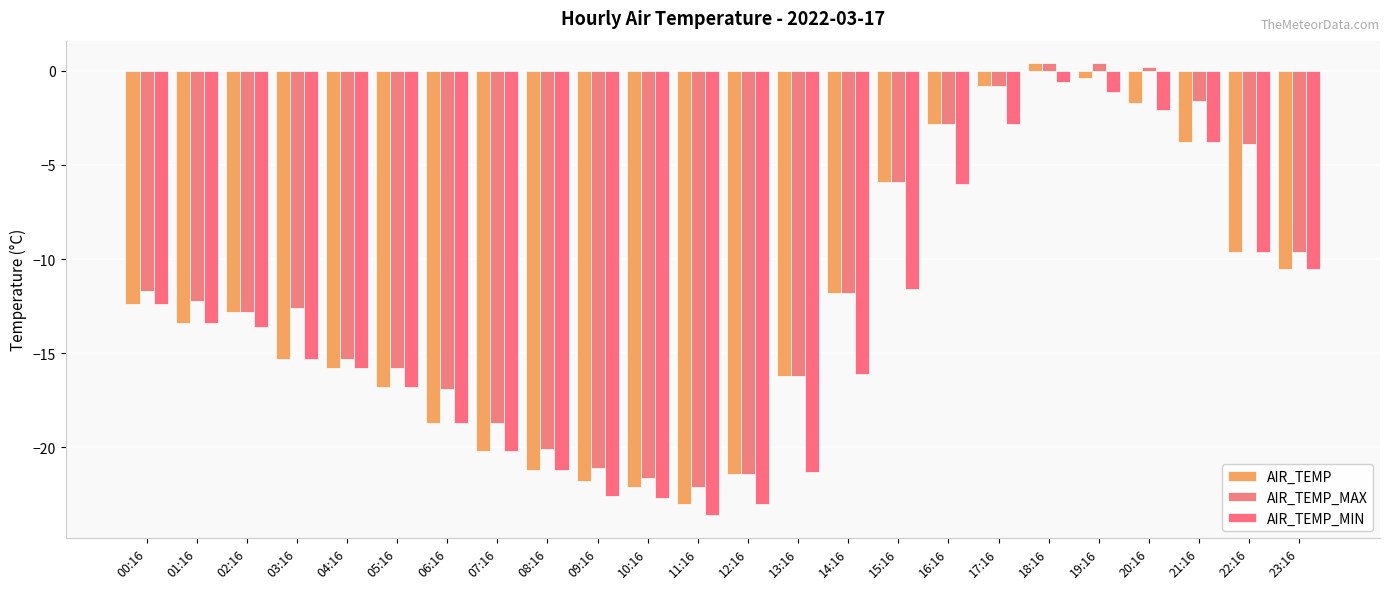

What is the label of the 7th bar from the left?

06:16